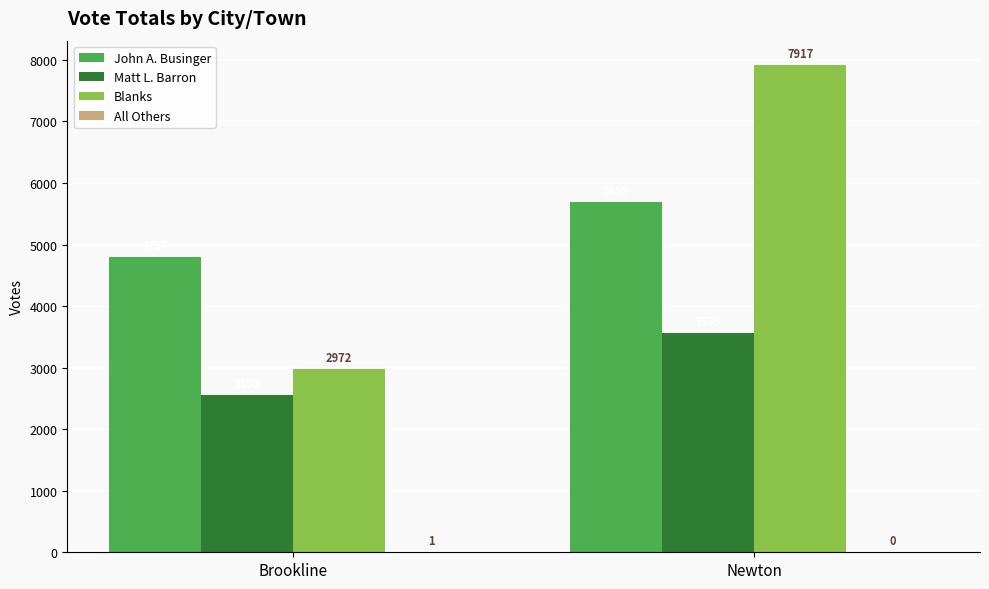

At which label is Matt L. Barron closest to 3060?

Brookline